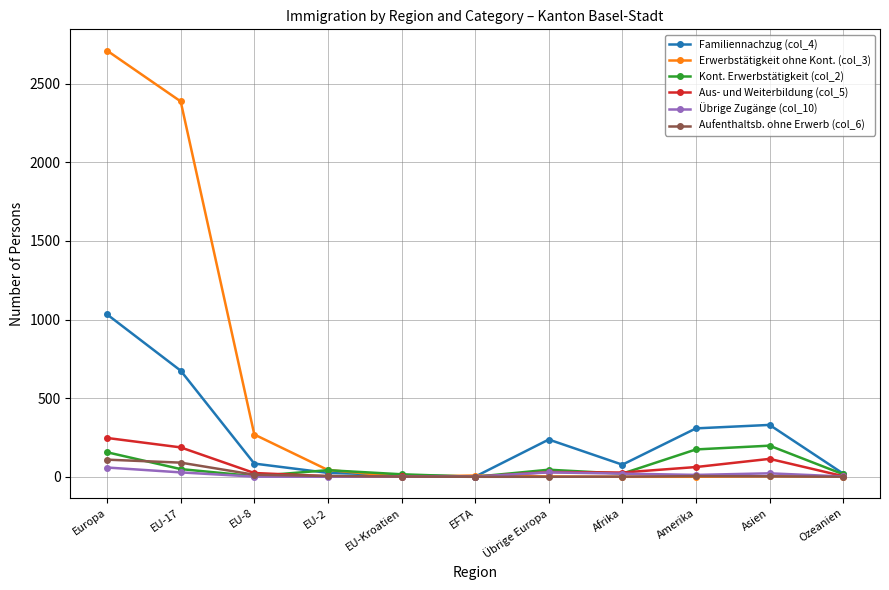

Is the value of Familiennachzug (col_4) at Asien greater than the value of Erwerbstätigkeit ohne Kont. (col_3) at EU-2?

Yes